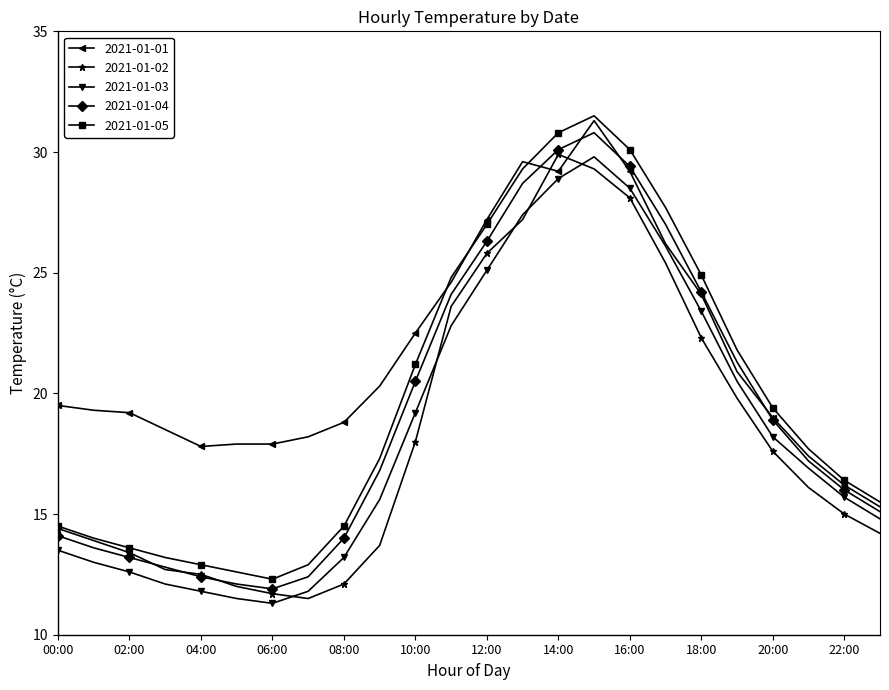

What is the greatest value displayed?

31.5